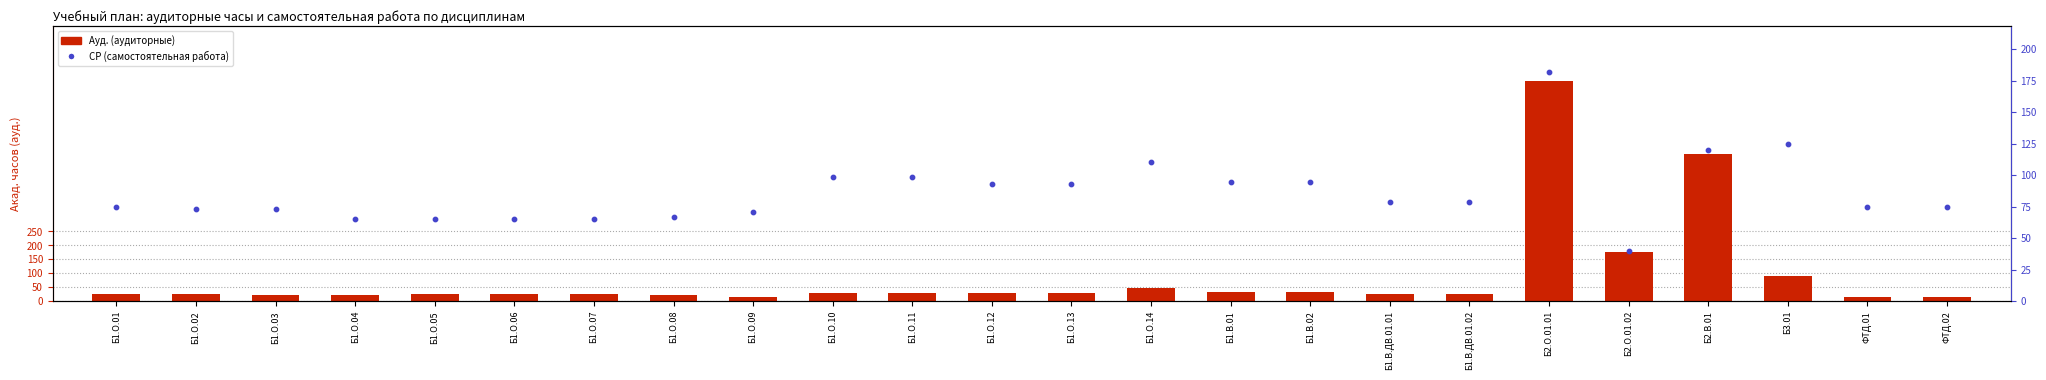

What are all the series names shown in the legend?

Ауд., СР